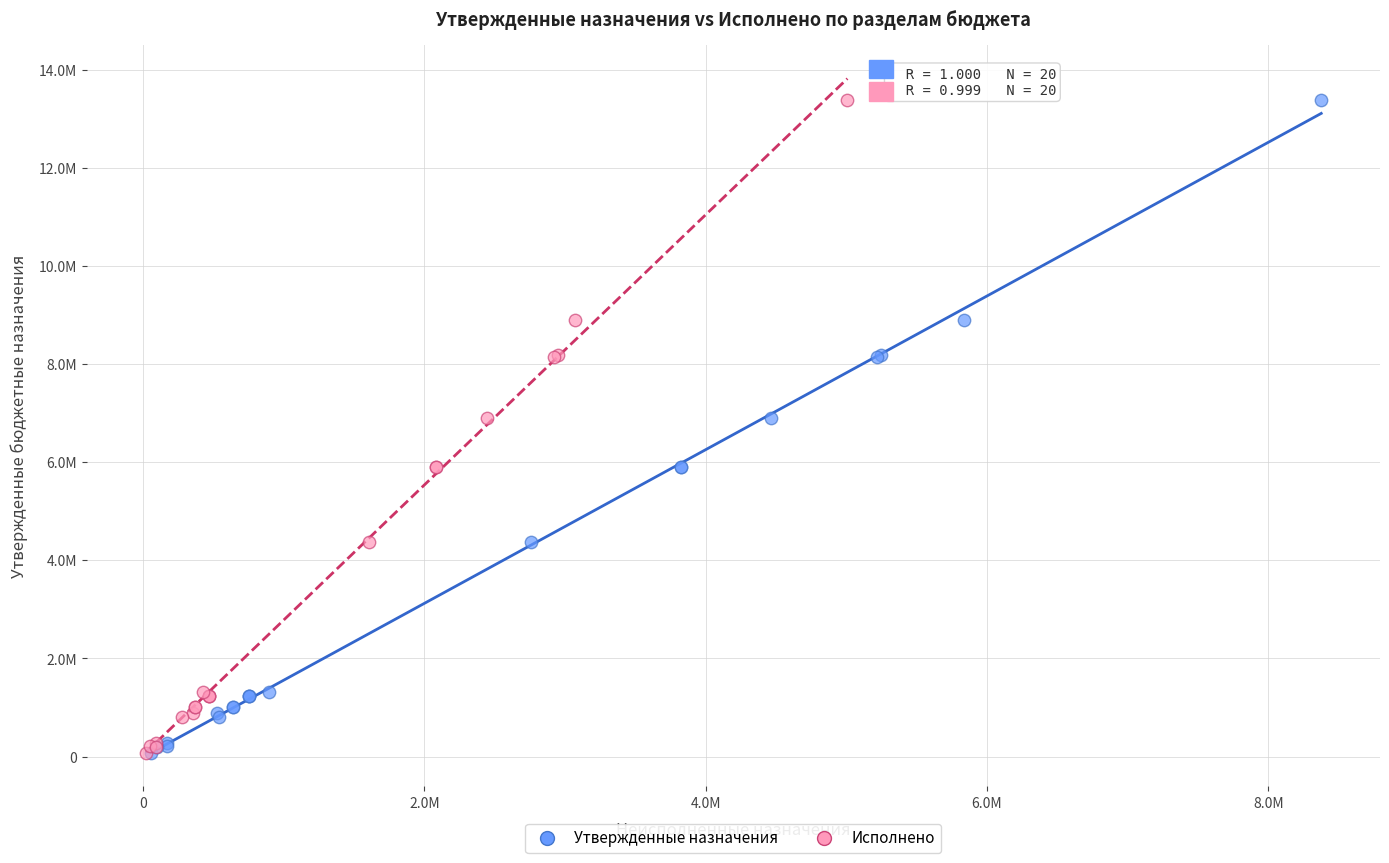

What are all the series names shown in the legend?

Утвержденные назначения, Исполнено